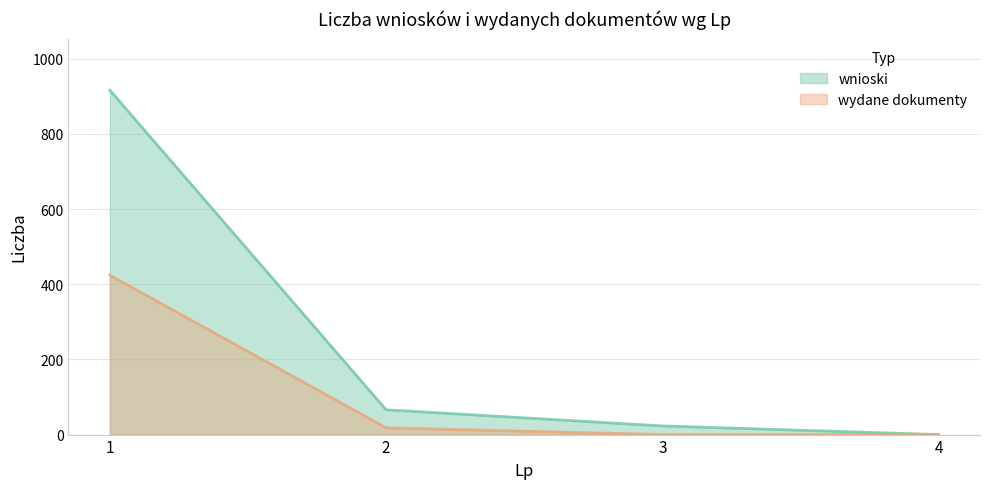

At 1, list the series in order from smallest to largest.

wydane dokumenty, wnioski